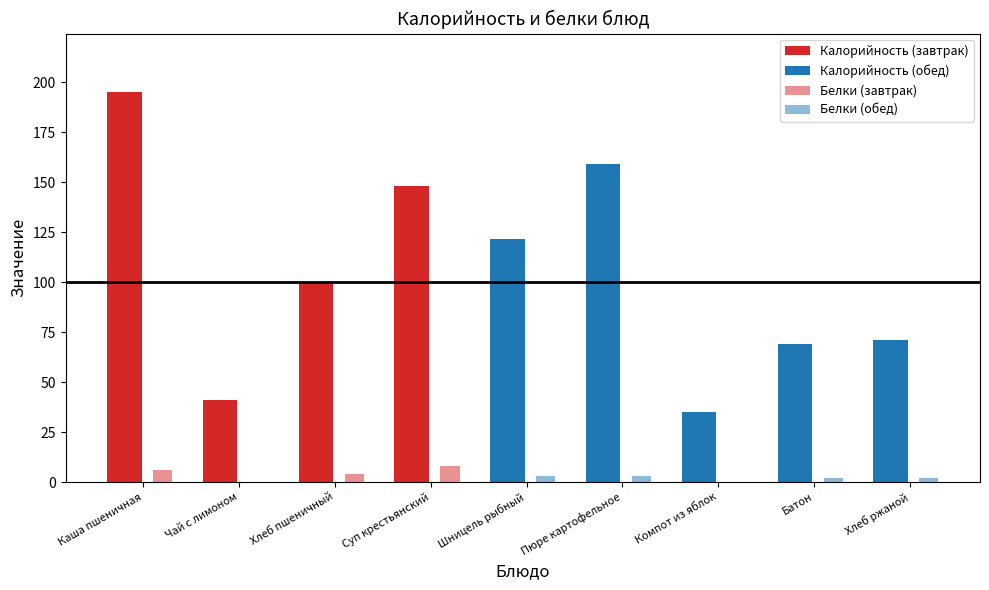

Which series has the largest range (max minus min)?

Калорийность